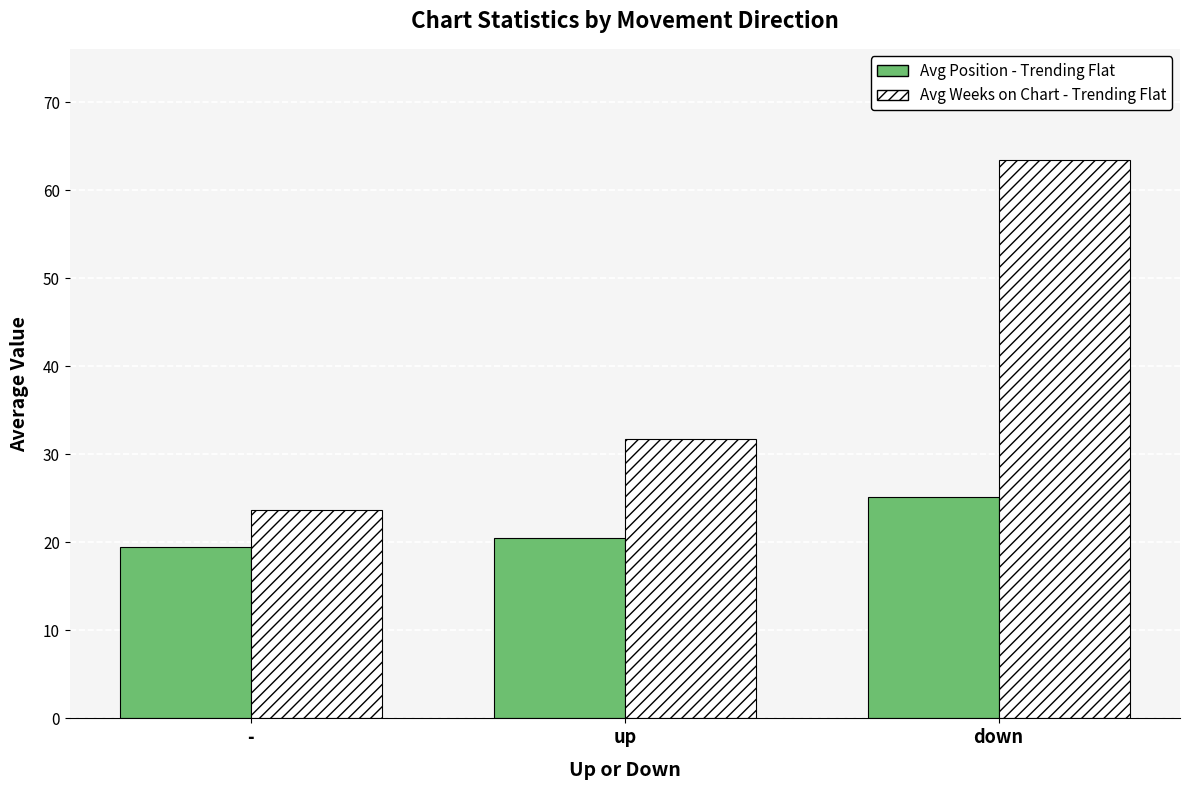

At which category does the chart reach its minimum across all series?

-